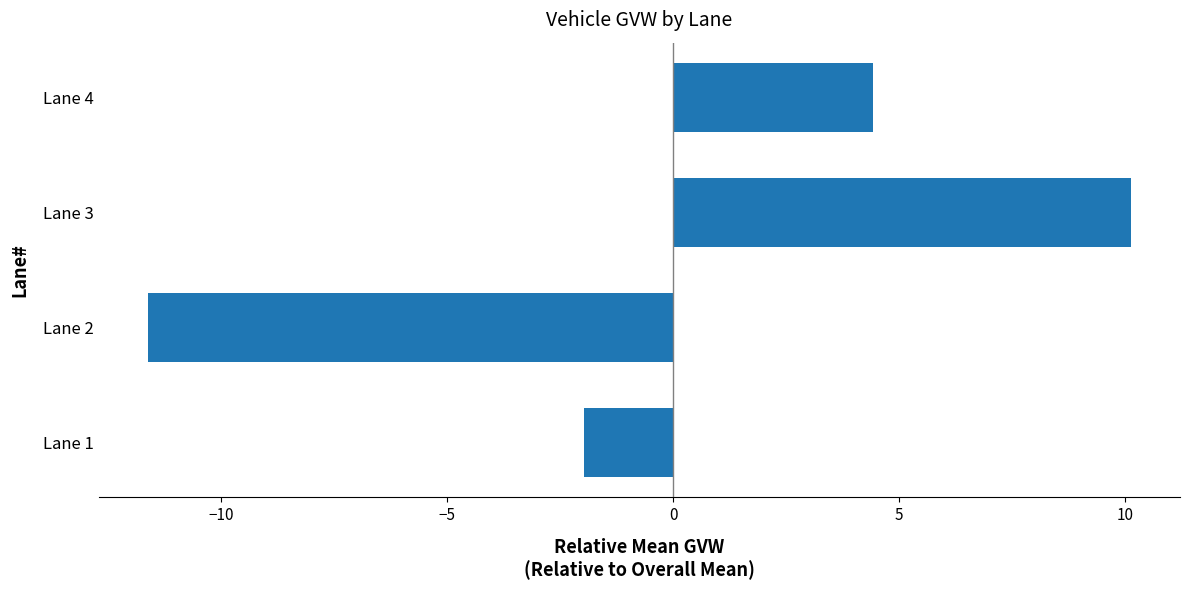

Where is the data nearest to the value 0?

Lane 1